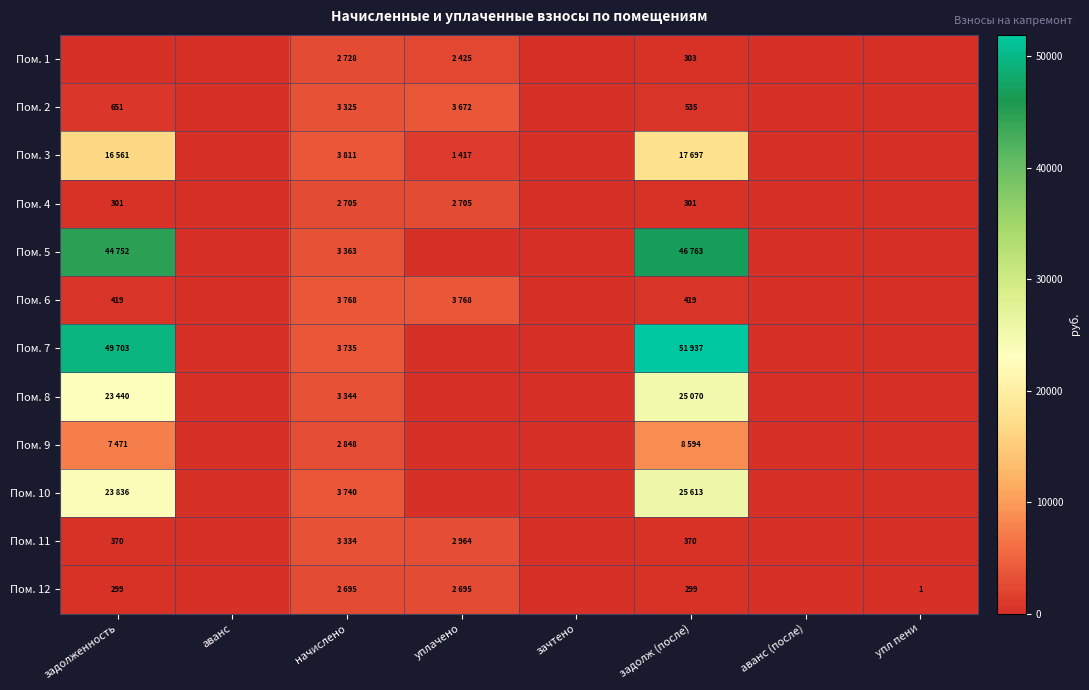

The value of Пом. 2 at упл пени is 2090.3. True or false?

False